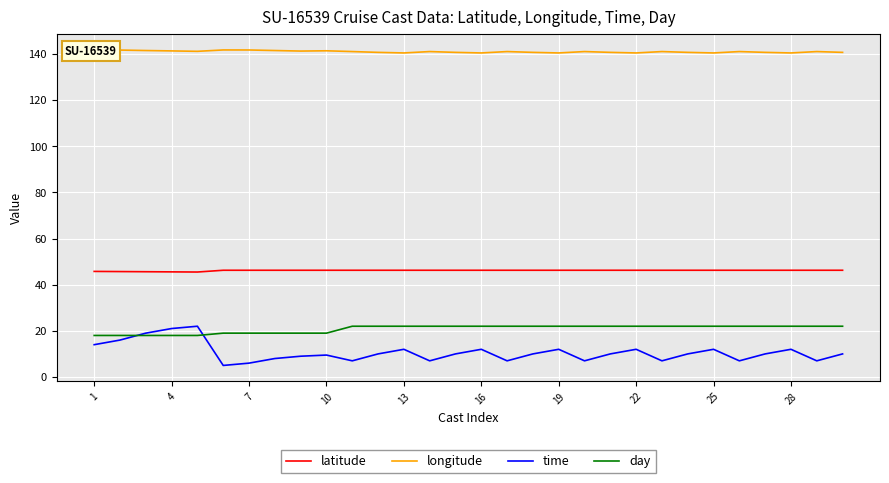

What is the highest value of the day series?

22.0